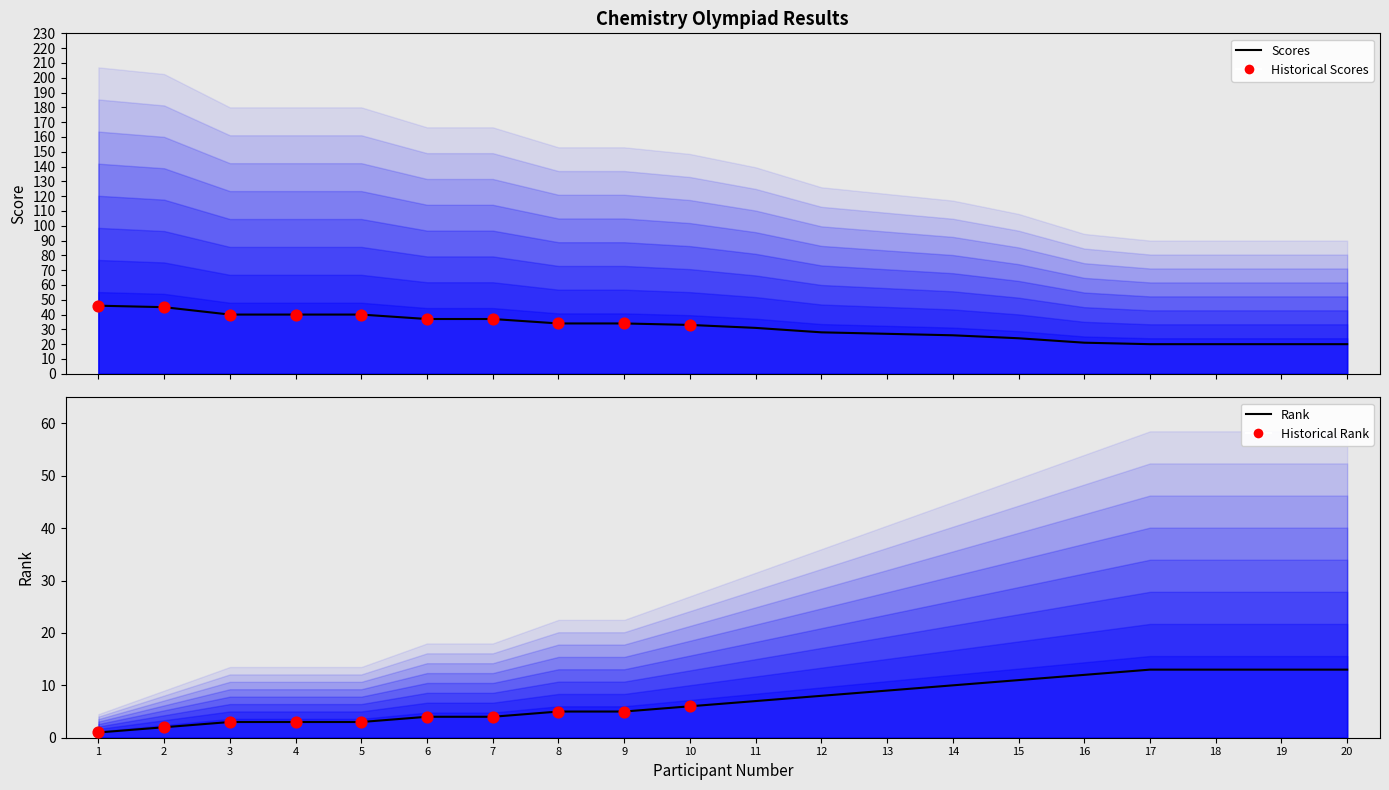

Which series reaches the minimum Y coordinate?

Rank